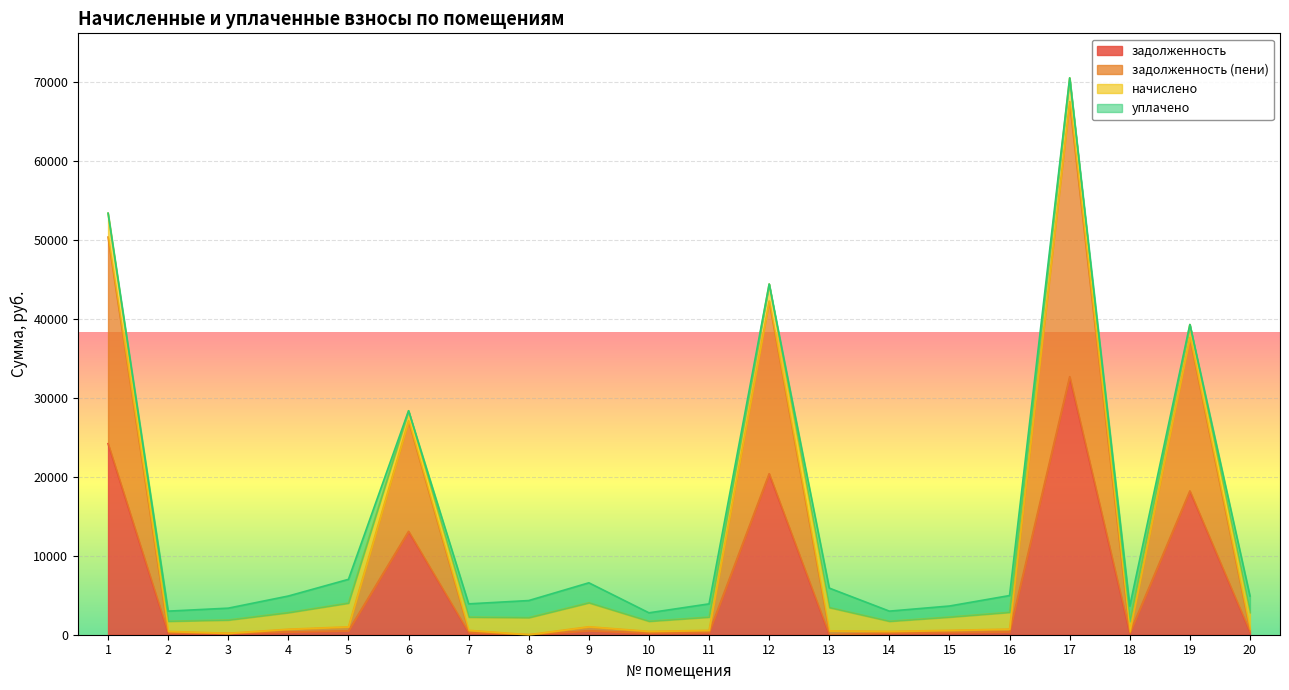

Which series has the largest total across all categories?

задолженность (пени)